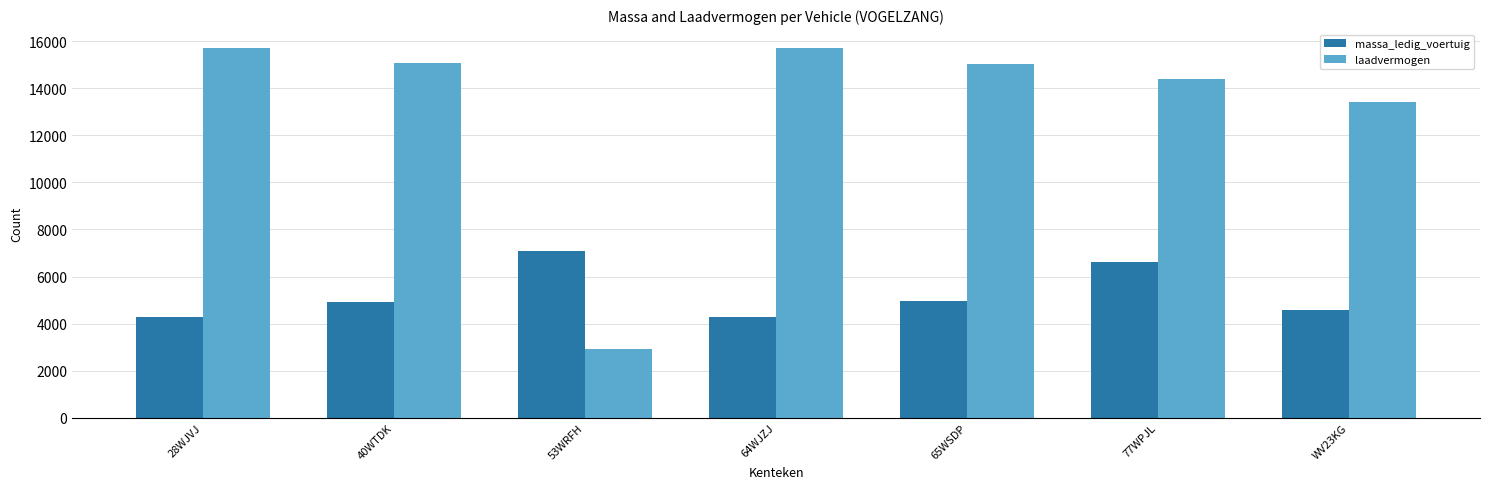

Is the value of laadvermogen at 77WPJL greater than the value of massa_ledig_voertuig at WV23KG?

Yes